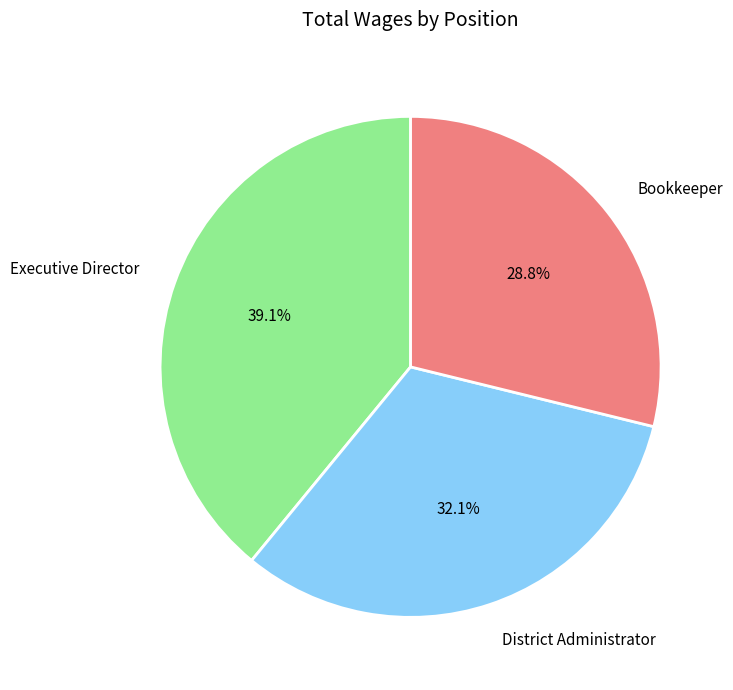

Does District Administrator represent more than half of the total?

No